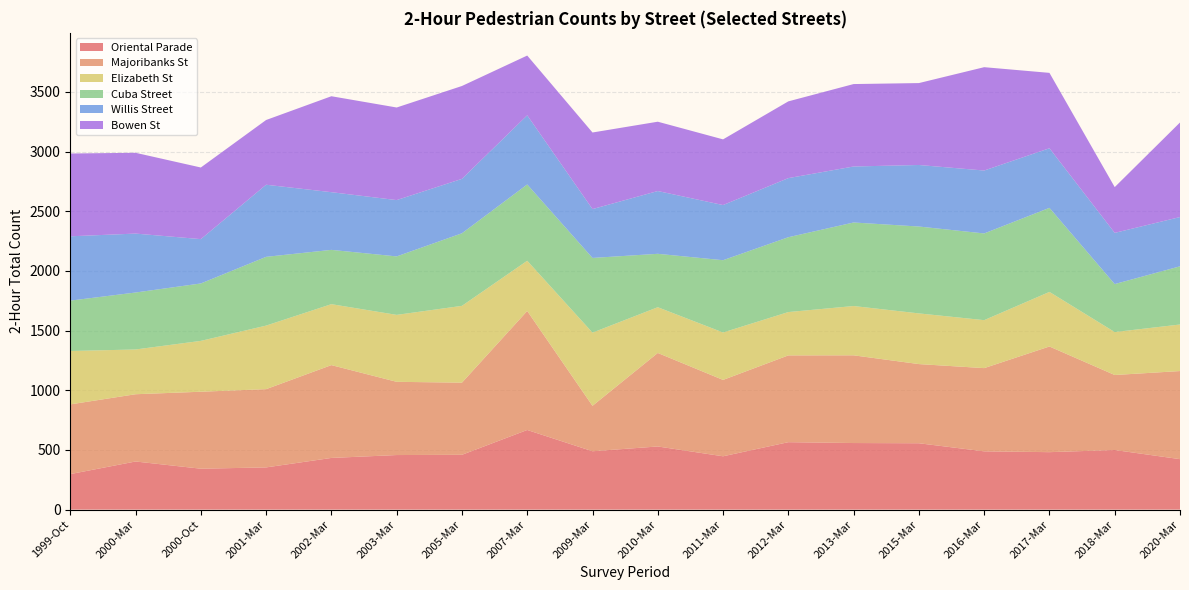

Reading left to right, transcribe all the data shown in this chart.

Oriental Parade: 297.6	403.2	342.8	353.6	433.0	457.2	459.2	667.2	489.0	529.0	446.8	565.0	557.8	556.0	488.2	481.4	499.5	422.8
Majoribanks St: 584.0	563.4	644.8	655.6	777.6	613.4	604.4	997.0	380.6	783.4	639.8	727.0	734.8	663.2	697.2	885.2	628.2	738.0
Elizabeth St: 447.2	375.0	426.0	532.4	510.6	560.8	643.4	420.6	613.2	383.2	397.4	363.0	413.0	424.6	401.8	457.2	359.8	390.0
Cuba Street: 422.0	477.2	481.0	576.0	454.8	489.8	608.0	639.2	625.6	447.4	605.4	627.0	699.8	727.8	726.4	704.2	402.0	487.5
Willis Street: 538.8	493.6	371.4	604.0	483.2	471.8	455.8	579.2	409.2	525.8	462.0	495.0	469.0	515.4	527.0	499.2	428.9	412.6
Bowen St: 693.6	676.8	600.0	542.2	803.8	775.6	778.0	500.6	641.6	580.8	550.2	643.0	690.6	686.2	865.8	631.6	383.3	792.2